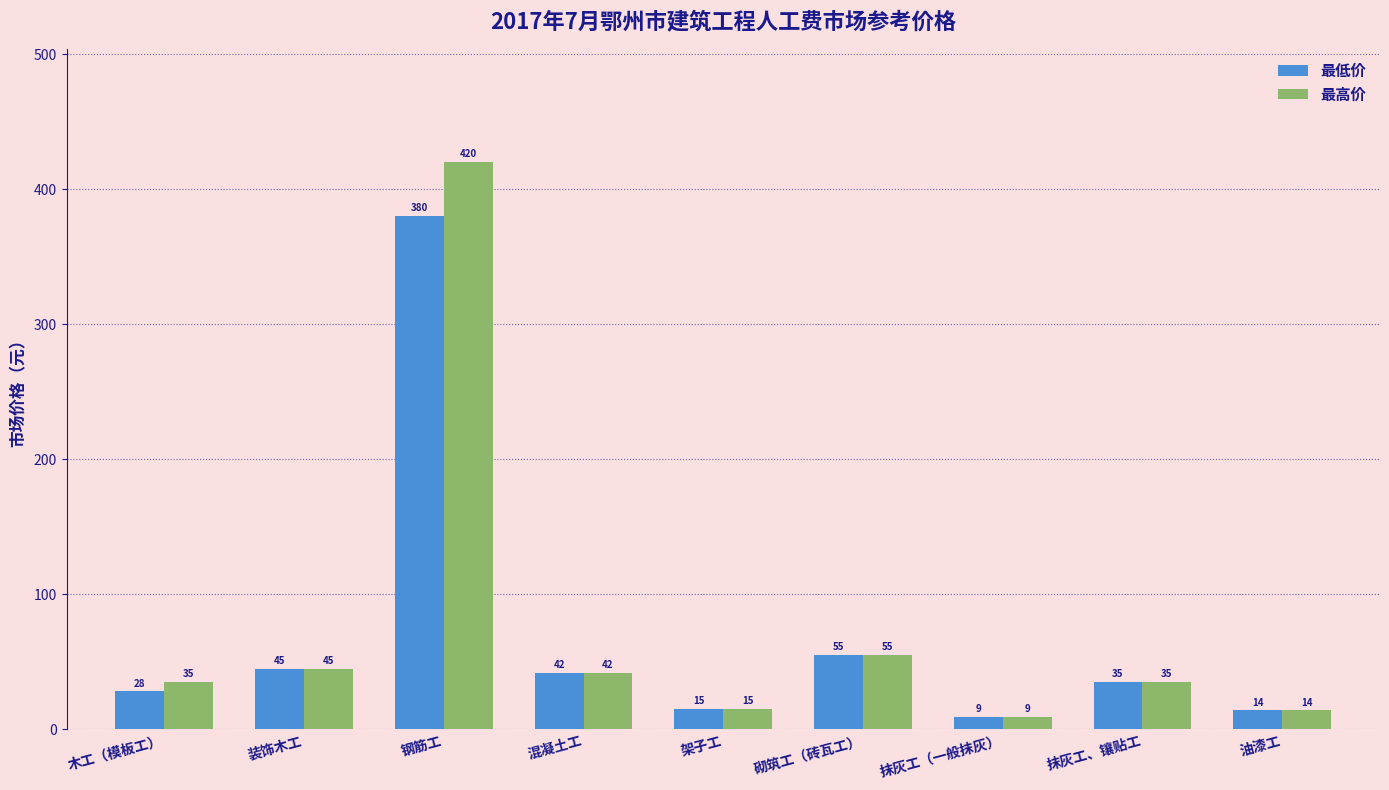

Which series has the widest spread of values?

最高价